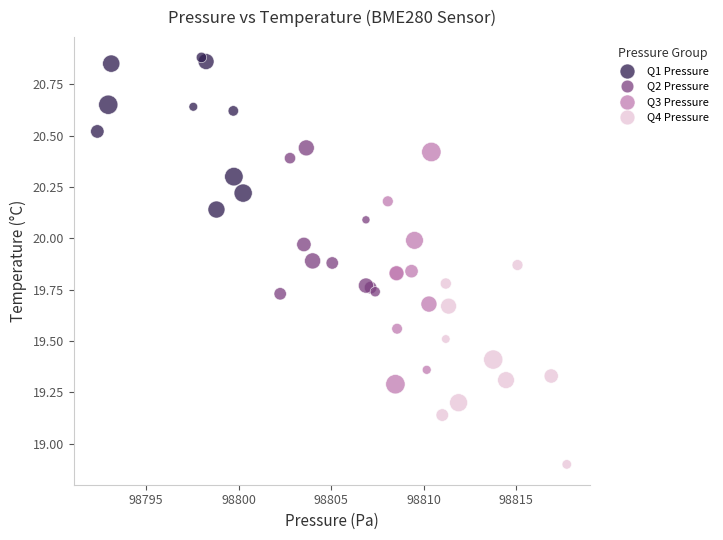

Which series contains the highest Y value?

Q1 Pressure